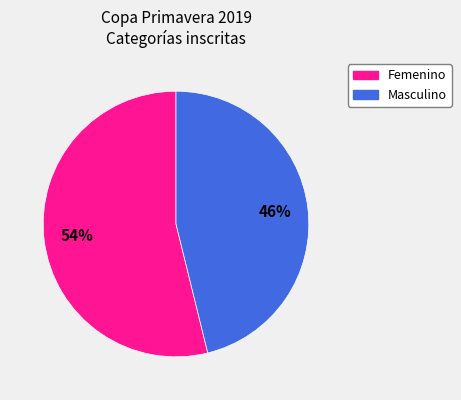

Does any single category account for the majority?

Yes